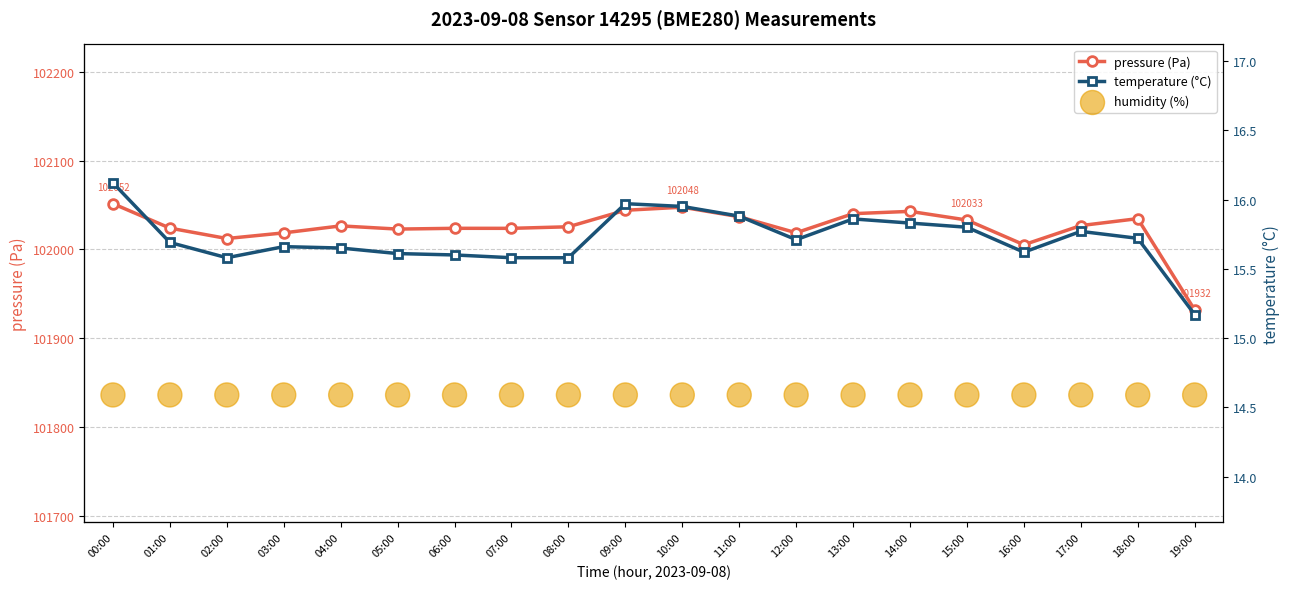

Which series contains the lowest Y value?

temperature (°C)